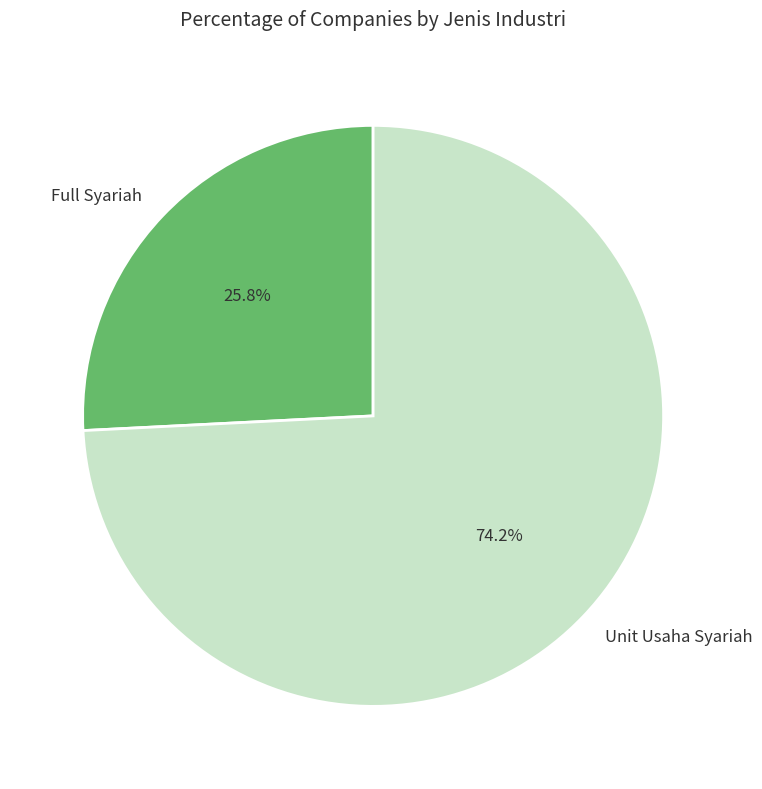

Between Full Syariah and Unit Usaha Syariah, which is larger?

Unit Usaha Syariah